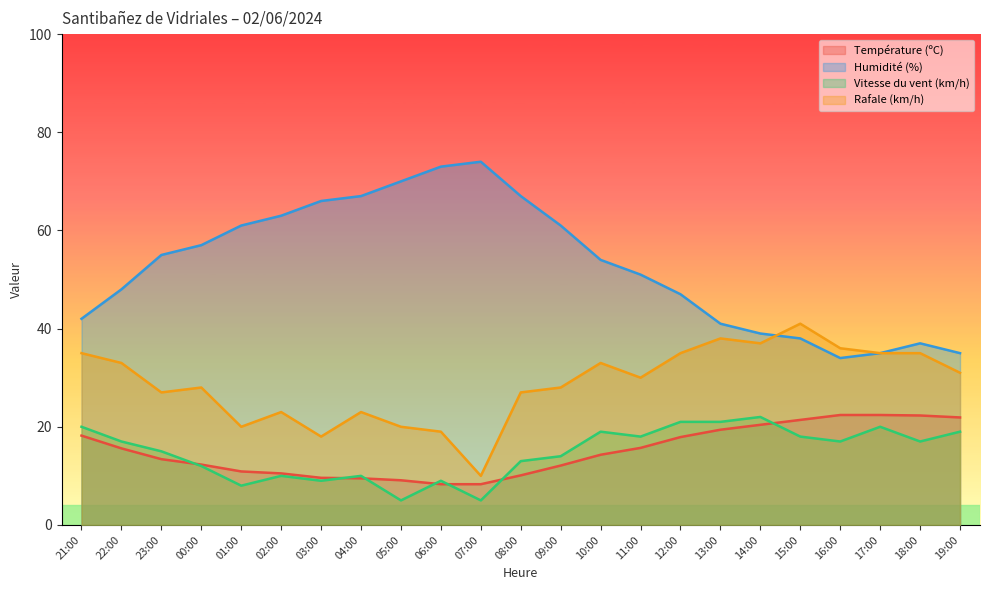

Reading left to right, transcribe all the data shown in this chart.

Température (ºC): 21:00=18.2	22:00=15.6	23:00=13.4	00:00=12.3	01:00=10.9	02:00=10.5	03:00=9.6	04:00=9.5	05:00=9.1	06:00=8.3	07:00=8.3	08:00=10.1	09:00=12.1	10:00=14.3	11:00=15.7	12:00=17.9	13:00=19.4	14:00=20.4	15:00=21.4	16:00=22.4	17:00=22.4	18:00=22.3	19:00=21.9
Humidité (%): 21:00=42.0	22:00=48.0	23:00=55.0	00:00=57.0	01:00=61.0	02:00=63.0	03:00=66.0	04:00=67.0	05:00=70.0	06:00=73.0	07:00=74.0	08:00=67.0	09:00=61.0	10:00=54.0	11:00=51.0	12:00=47.0	13:00=41.0	14:00=39.0	15:00=38.0	16:00=34.0	17:00=35.0	18:00=37.0	19:00=35.0
Vitesse du vent (km/h): 21:00=20.0	22:00=17.0	23:00=15.0	00:00=12.0	01:00=8.0	02:00=10.0	03:00=9.0	04:00=10.0	05:00=5.0	06:00=9.0	07:00=5.0	08:00=13.0	09:00=14.0	10:00=19.0	11:00=18.0	12:00=21.0	13:00=21.0	14:00=22.0	15:00=18.0	16:00=17.0	17:00=20.0	18:00=17.0	19:00=19.0
Rafale (km/h): 21:00=35.0	22:00=33.0	23:00=27.0	00:00=28.0	01:00=20.0	02:00=23.0	03:00=18.0	04:00=23.0	05:00=20.0	06:00=19.0	07:00=10.0	08:00=27.0	09:00=28.0	10:00=33.0	11:00=30.0	12:00=35.0	13:00=38.0	14:00=37.0	15:00=41.0	16:00=36.0	17:00=35.0	18:00=35.0	19:00=31.0